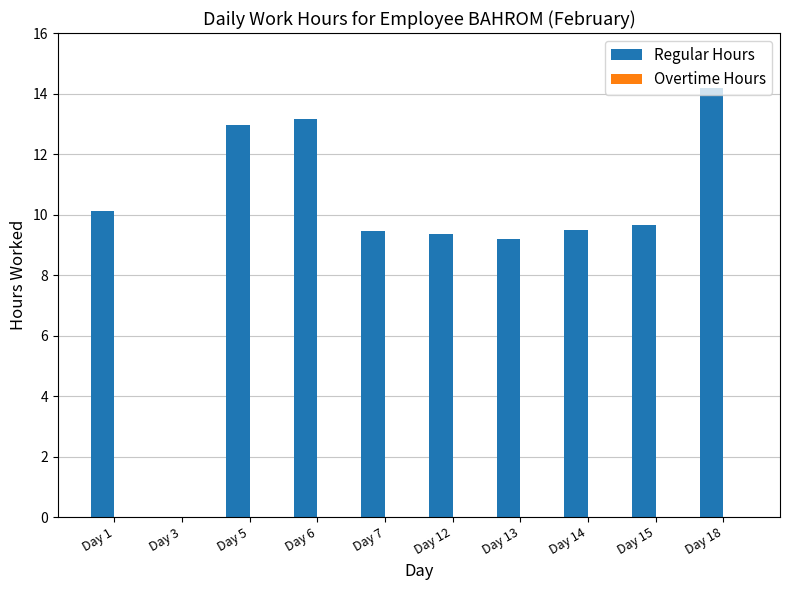

Is it true that the value at Day 15 is 5.6?

False